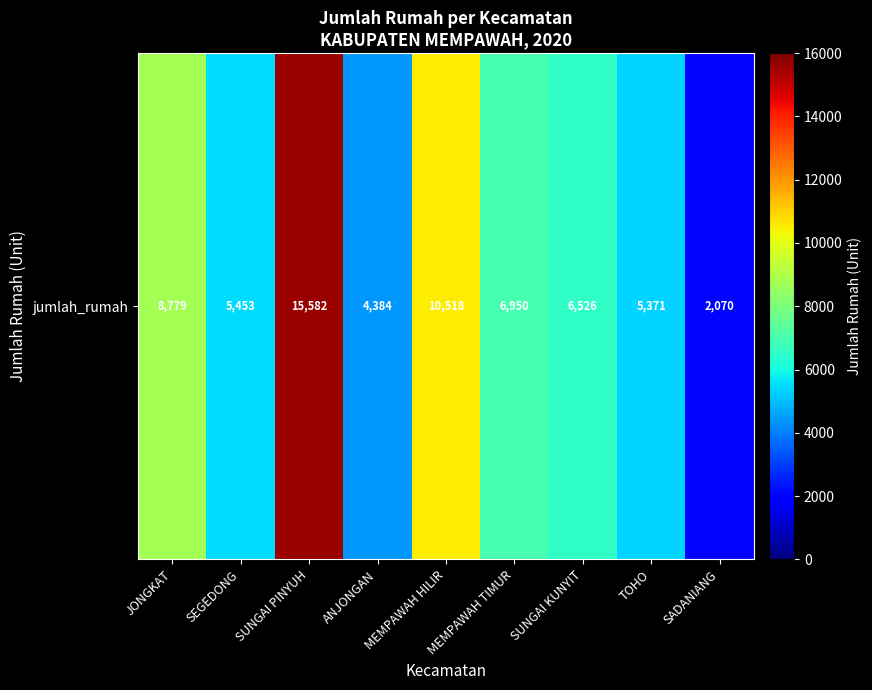

What is the difference between the maximum and second lowest values?

11198